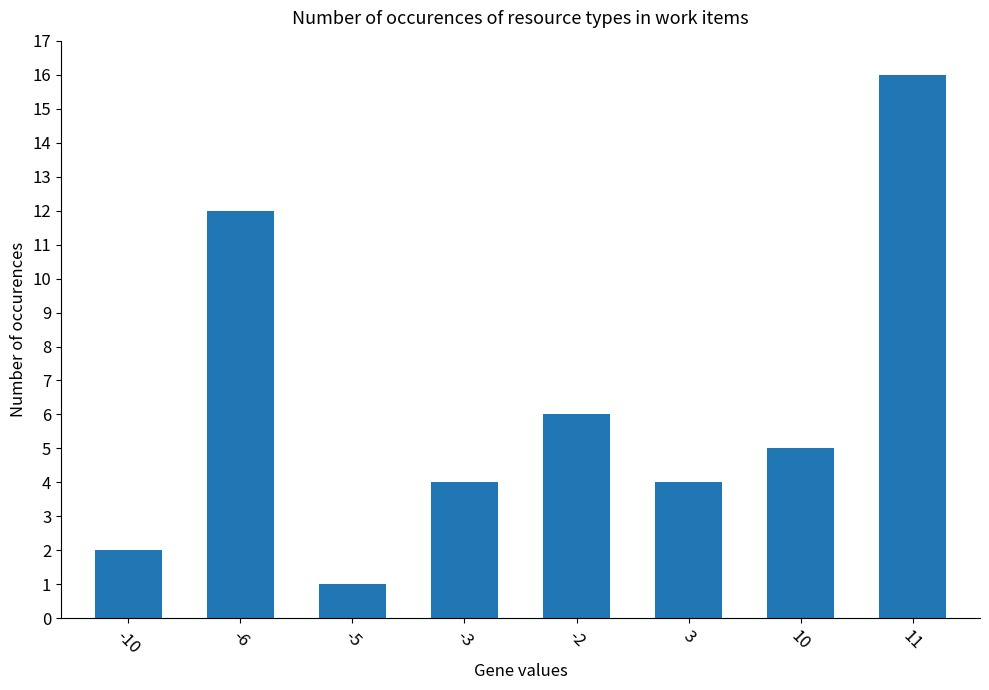

The value at -2 is 4. True or false?

False